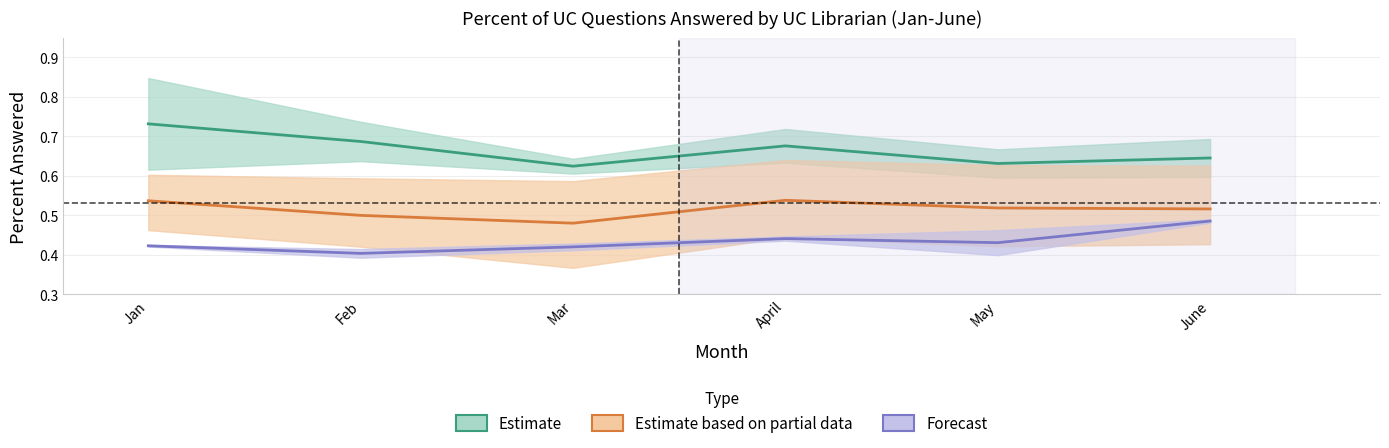

True or false: Forecast (2014-16) and Estimate (2008-10) intersect in this chart.

False